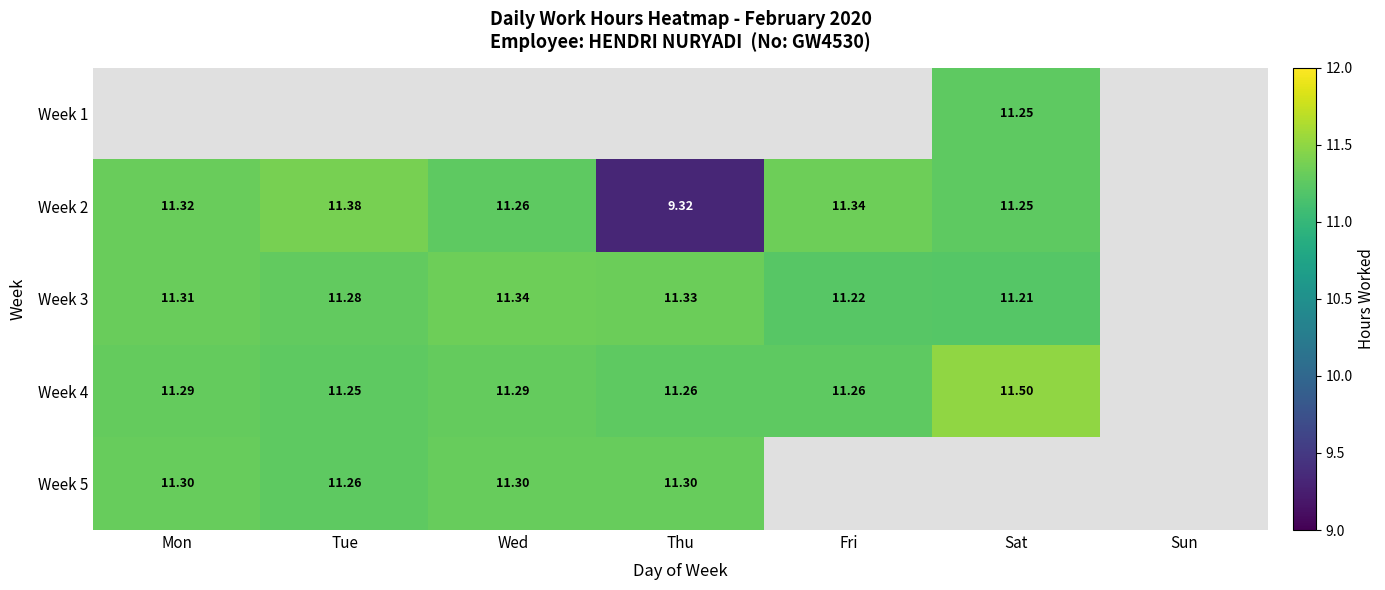

What is the lowest value of the Week 5 series?

11.3